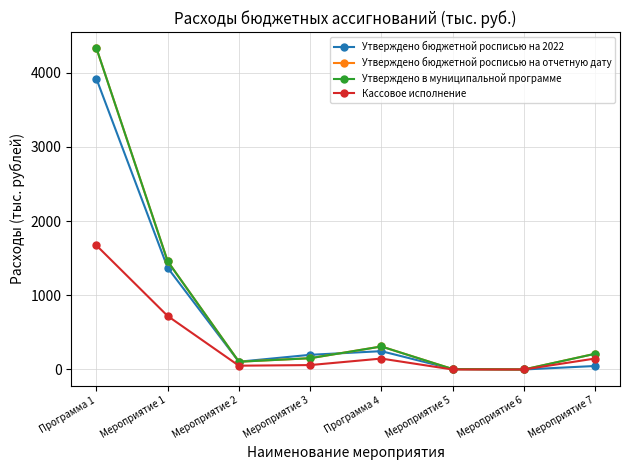

What is the difference between the maximum and second lowest values in the Утверждено бюджетной росписью на отчетную дату series?

4324.5